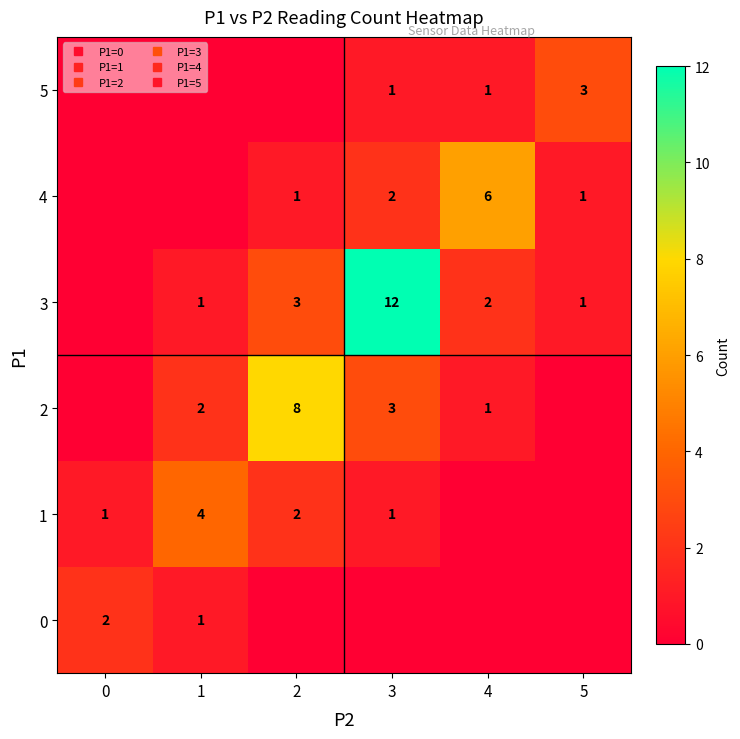

What is the total value across all series at 2?

14